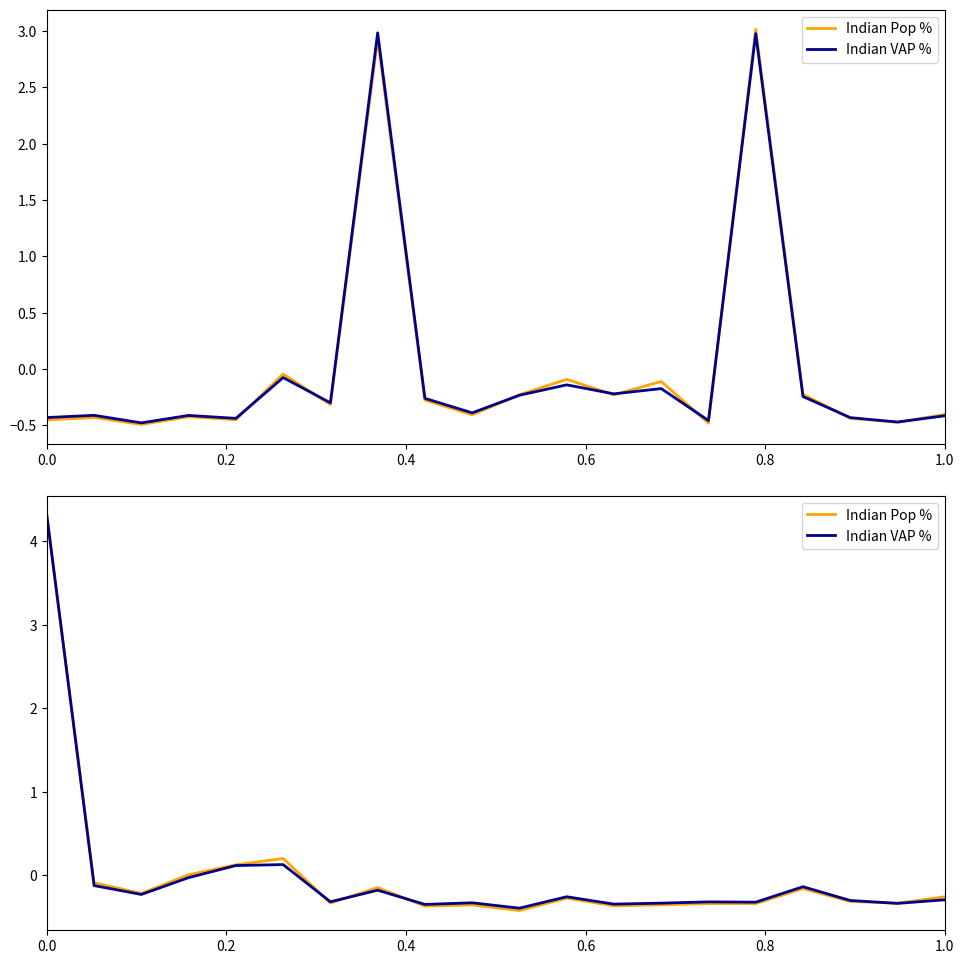

How many negative values does the Indian VAP % series have?

17